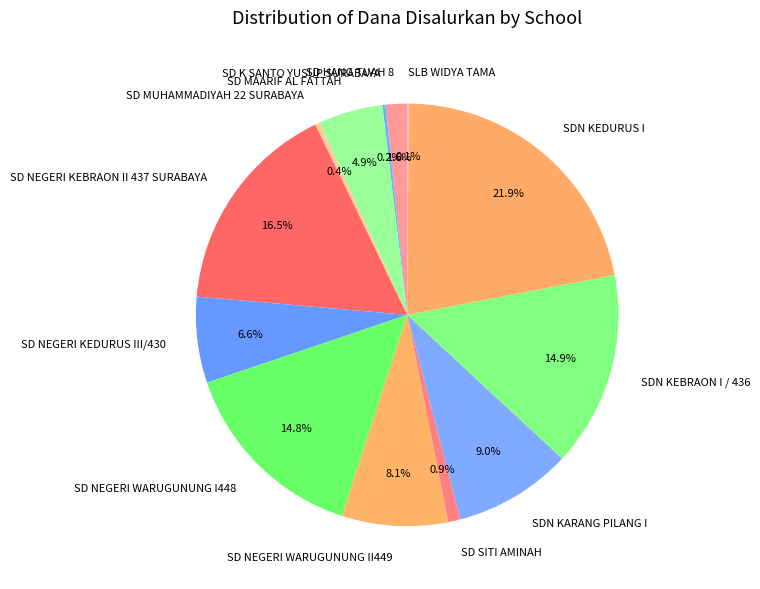

Which category has the biggest portion of the pie?

SDN KEDURUS I